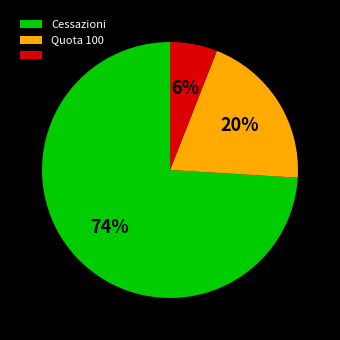

How many segments does this pie chart have?

3